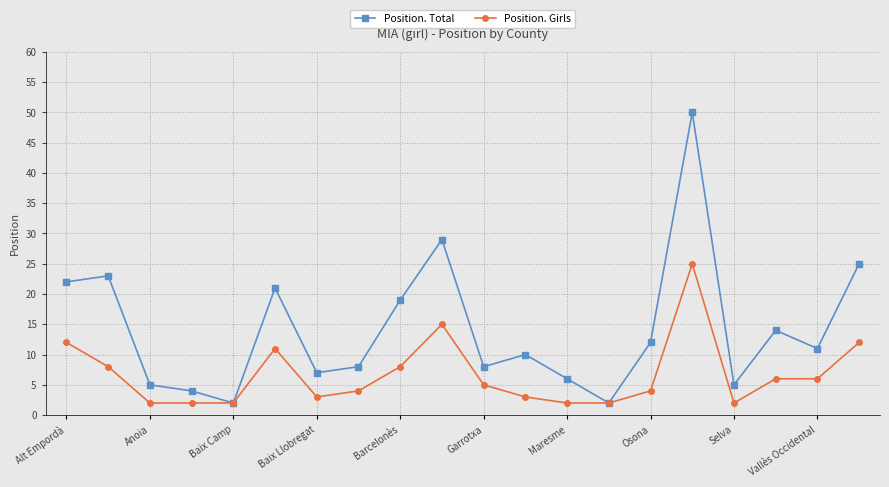

Which series has the largest range (max minus min)?

Position. Total